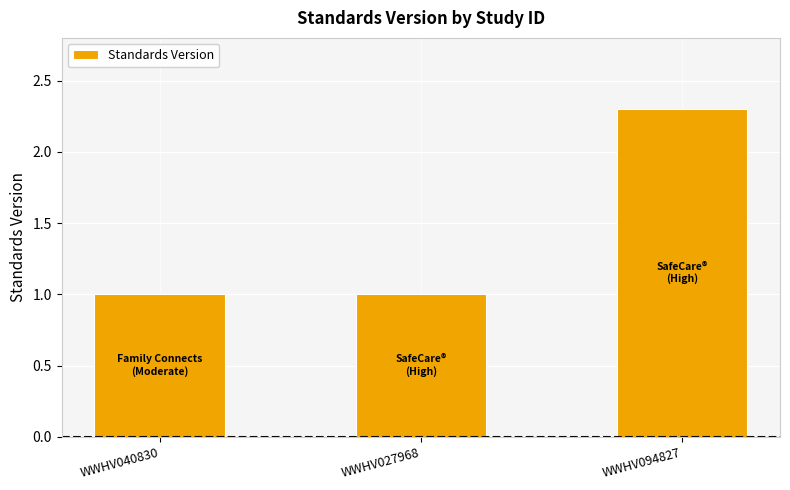

What is the maximum value shown in the chart?

2.3